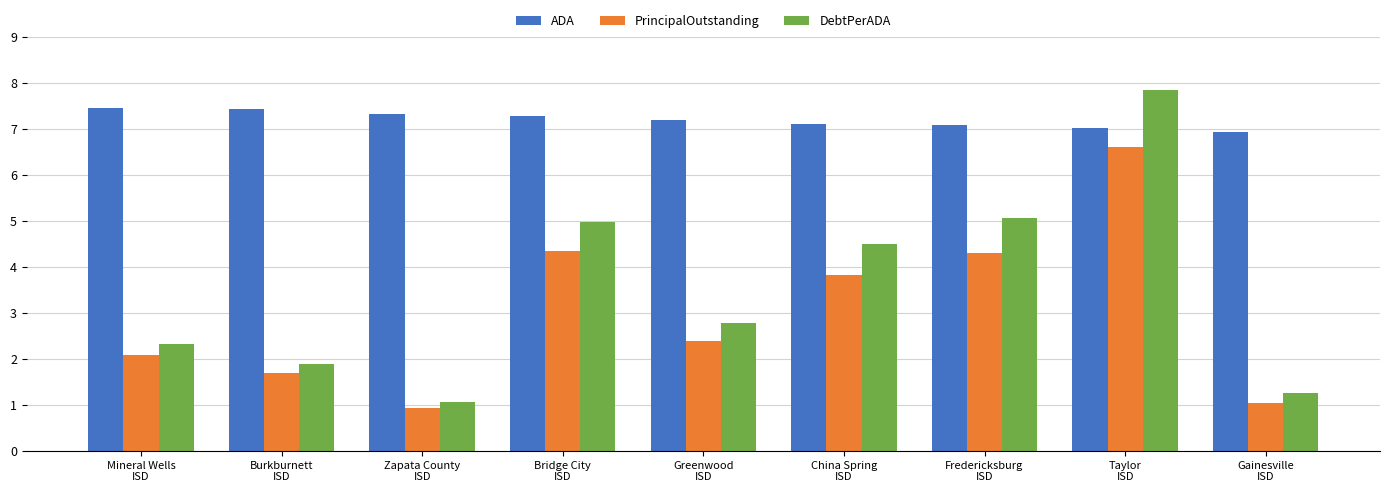

What are all the series names shown in the legend?

ADA, PrincipalOutstanding, DebtPerADA